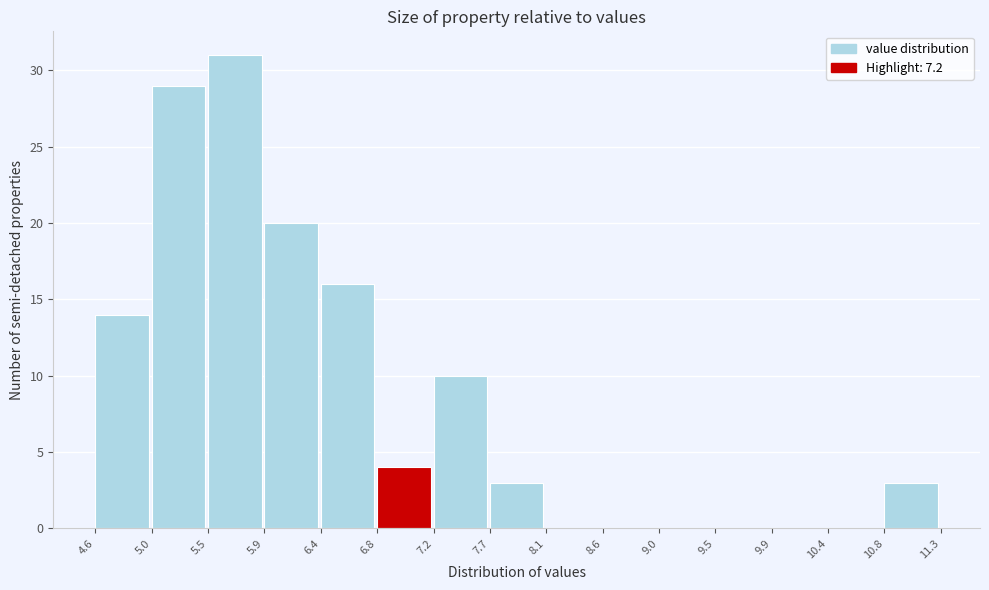

Reading left to right, transcribe this chart: for each bar, give the range it covers on the x-axis and its height. The values are not printed on the chart, so give them approximately, as read against the axis.

4.6 to 5.0: 14
5.0 to 5.5: 29
5.5 to 5.9: 31
5.9 to 6.4: 20
6.4 to 6.8: 16
6.8 to 7.2: 4
7.2 to 7.7: 10
7.7 to 8.1: 3
8.1 to 8.6: 0
8.6 to 9.0: 0
9.0 to 9.5: 0
9.5 to 9.9: 0
9.9 to 10.4: 0
10.4 to 10.8: 0
10.8 to 11.3: 3